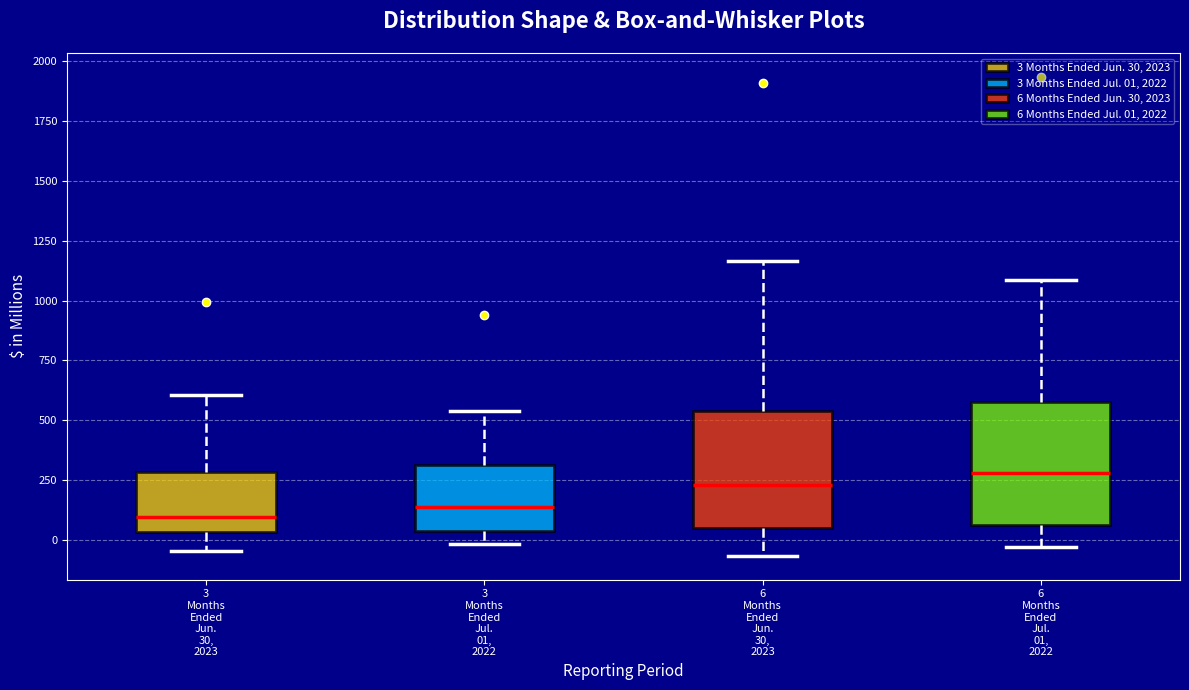

Where is the lower edge of the box for 6 Months Ended Jun. 30, 2023 on the y-axis? The values are not printed on the chart, so give them approximately, as read against the axis.

50